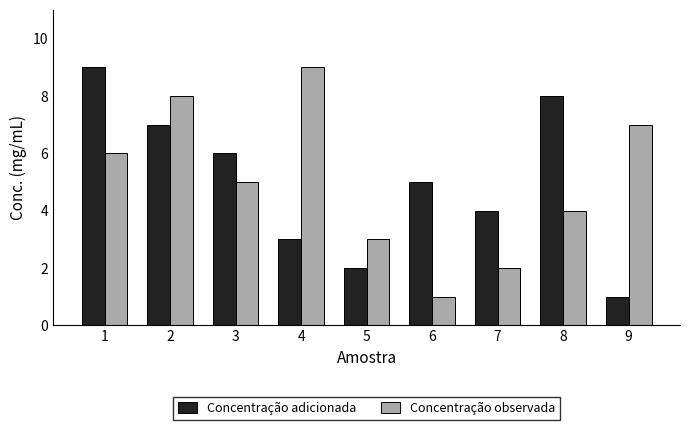

How many bars are there in each group?

2